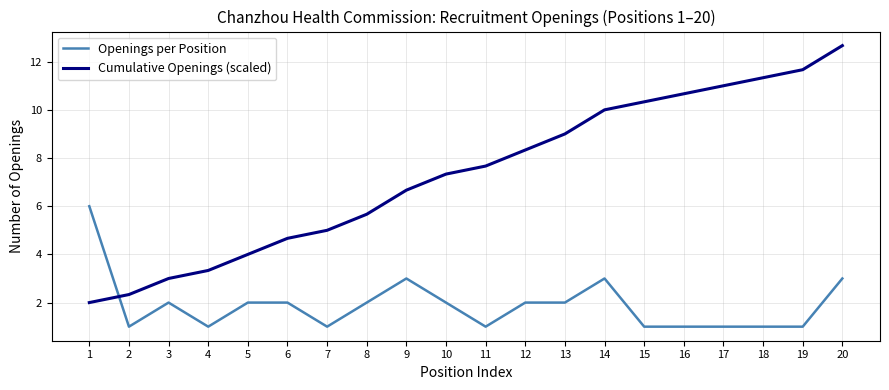

What is the difference between the maximum and minimum values in the Openings per Position series?

5.0